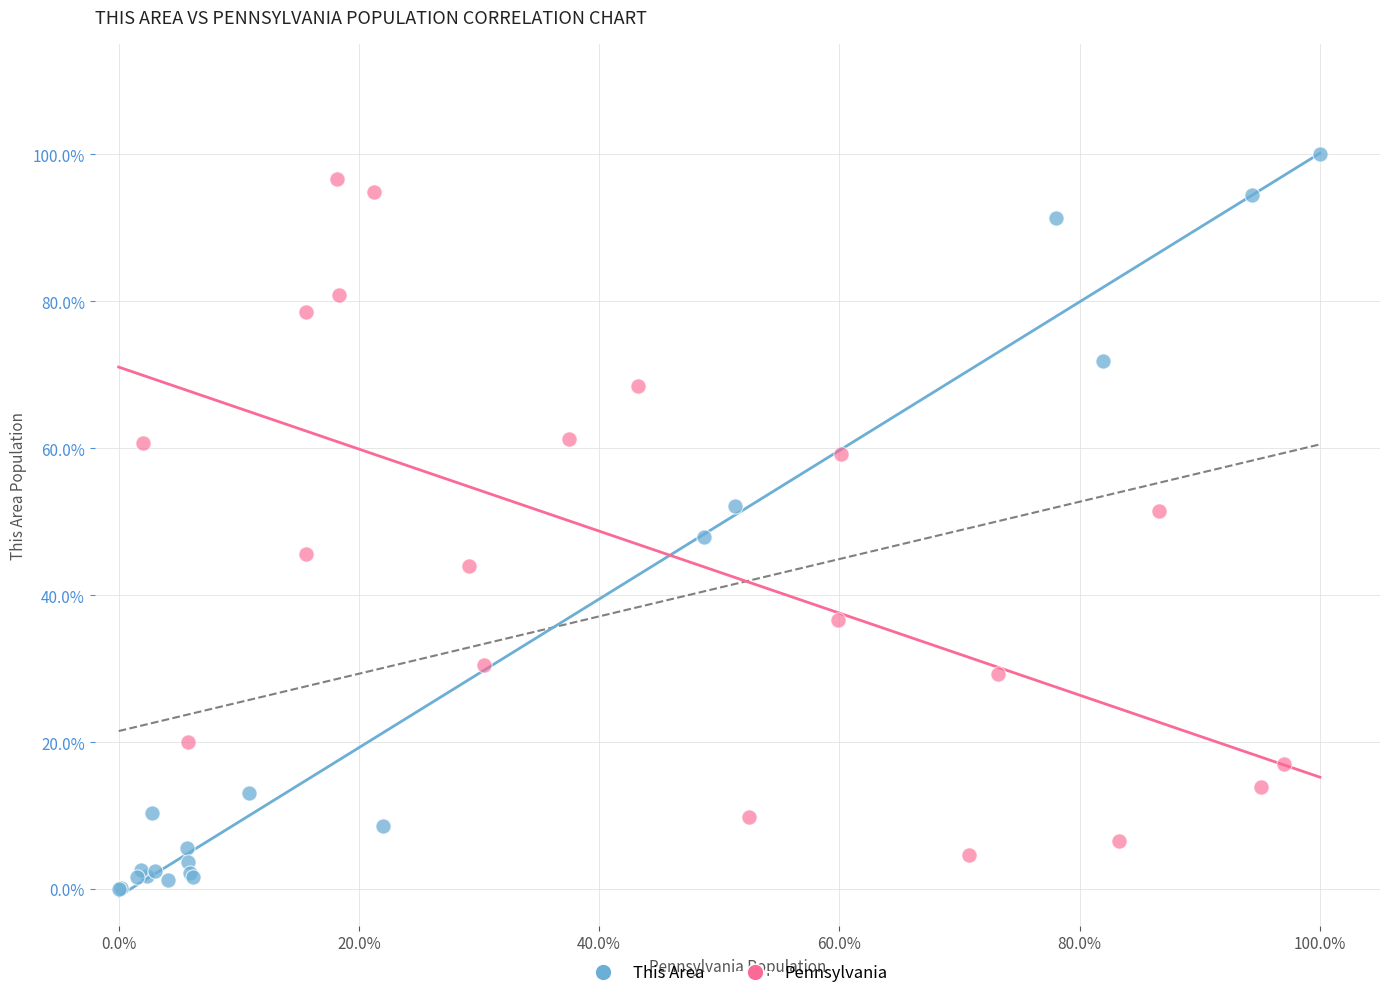

Which series contains the lowest Y value?

This Area